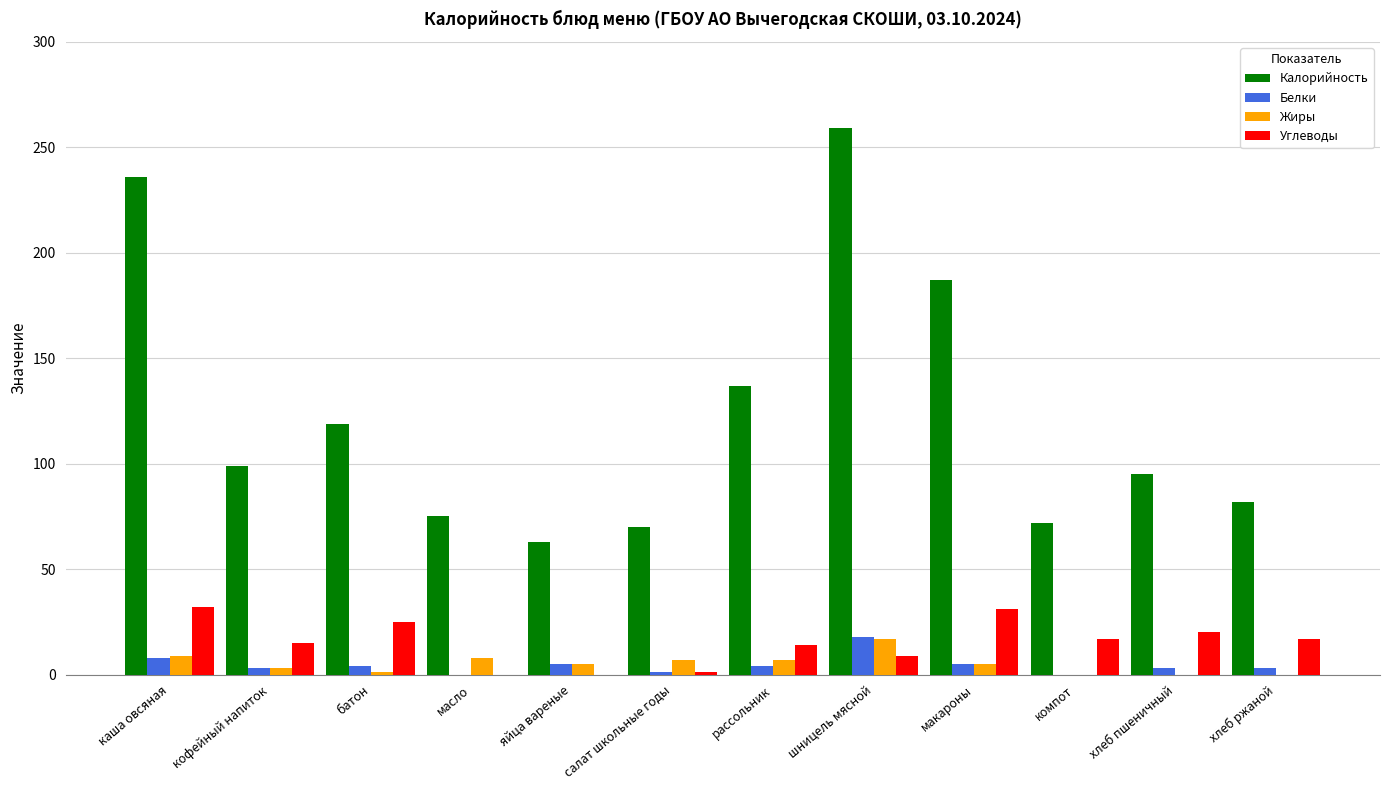

Between рассольник and хлеб пшеничный, which series saw the biggest shift?

Калорийность